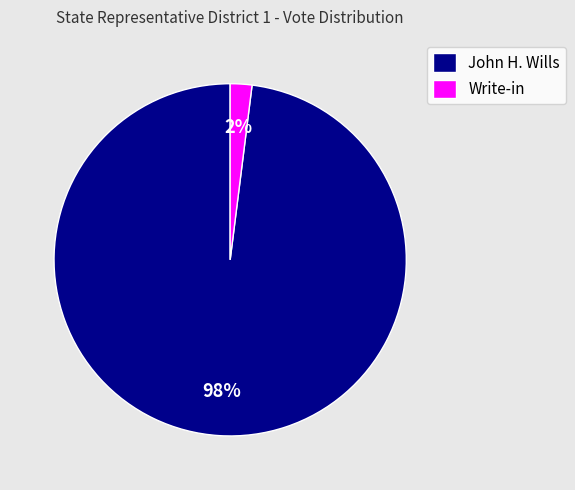

Which has a higher value, Write-in or John H. Wills?

John H. Wills